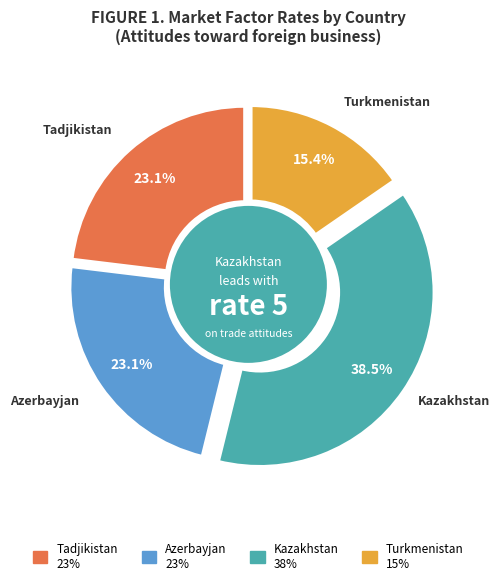

Combined, do Turkmenistan and Tadjikistan account for over 50%?

No